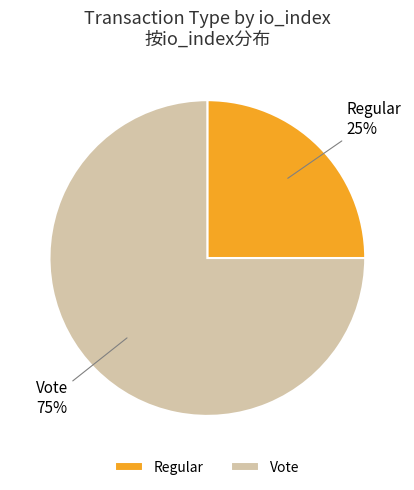

How many slices are in this pie chart?

2